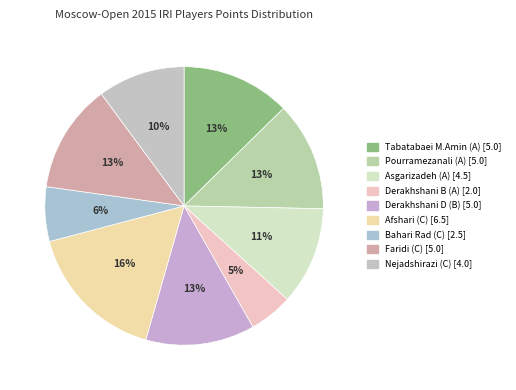

Does any single category account for the majority?

No